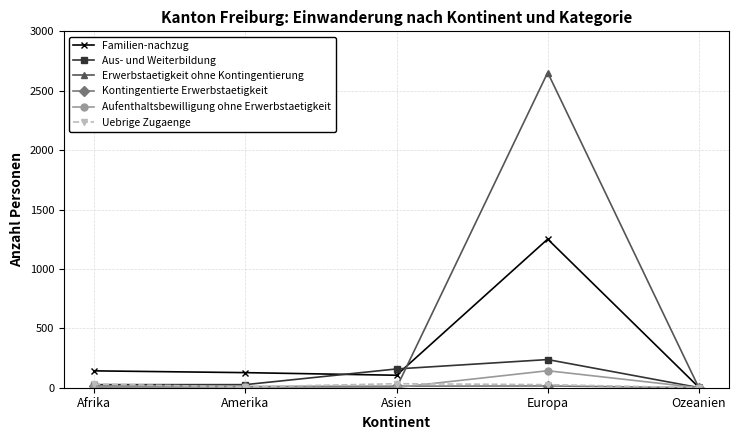

Where do Aus- und Weiterbildung and Erwerbstaetigkeit ohne Kontingentierung first cross each other?

Asien and Europa